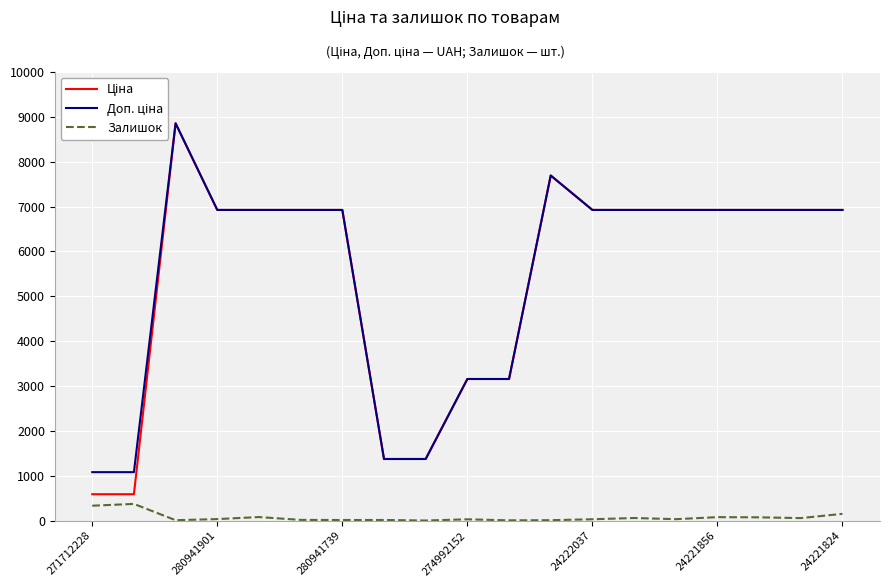

List the series in order of their peak value, lowest first.

Залишок, Ціна, Доп. ціна